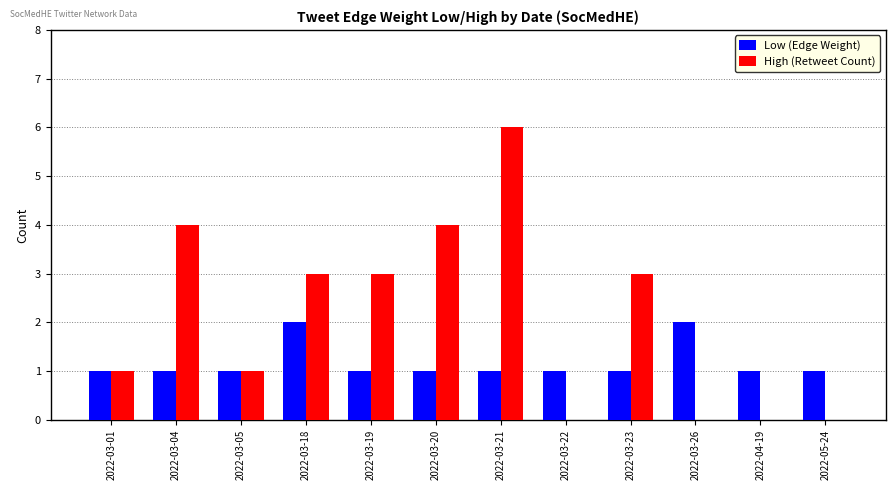

What are all the series names shown in the legend?

Low (Edge Weight), High (Retweet Count)